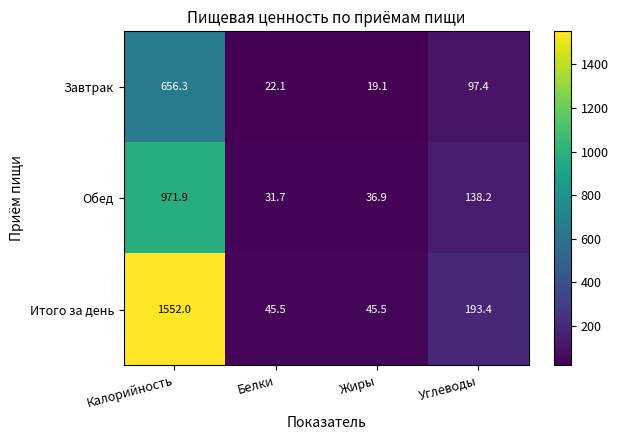

What is the difference between the maximum and minimum values in the Завтрак series?

637.2